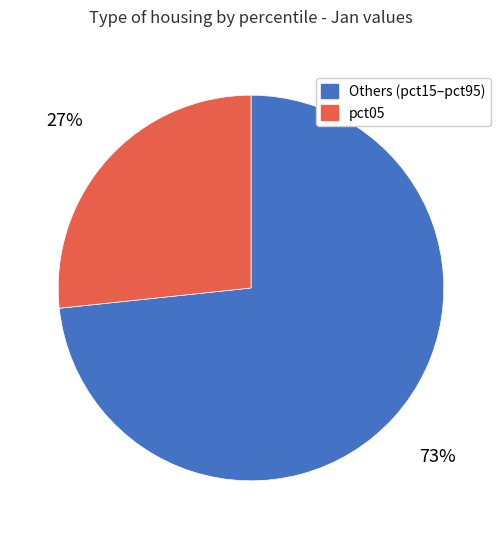

To the nearest percent, what is the average slice percentage?

50%